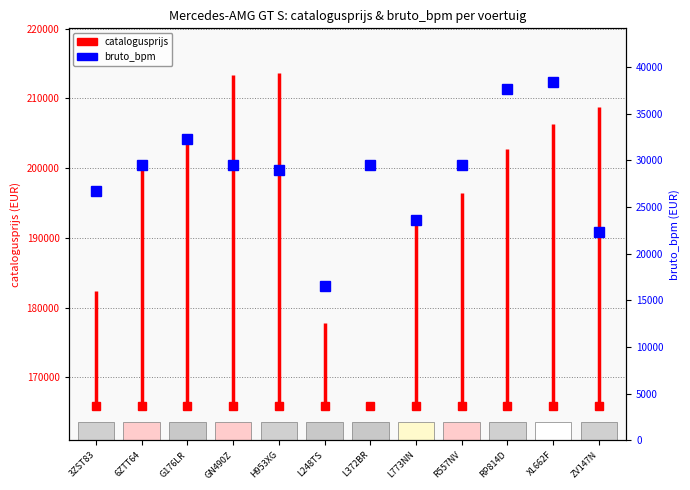

Between 3ZST83 and 6ZTT64, which is larger?

6ZTT64